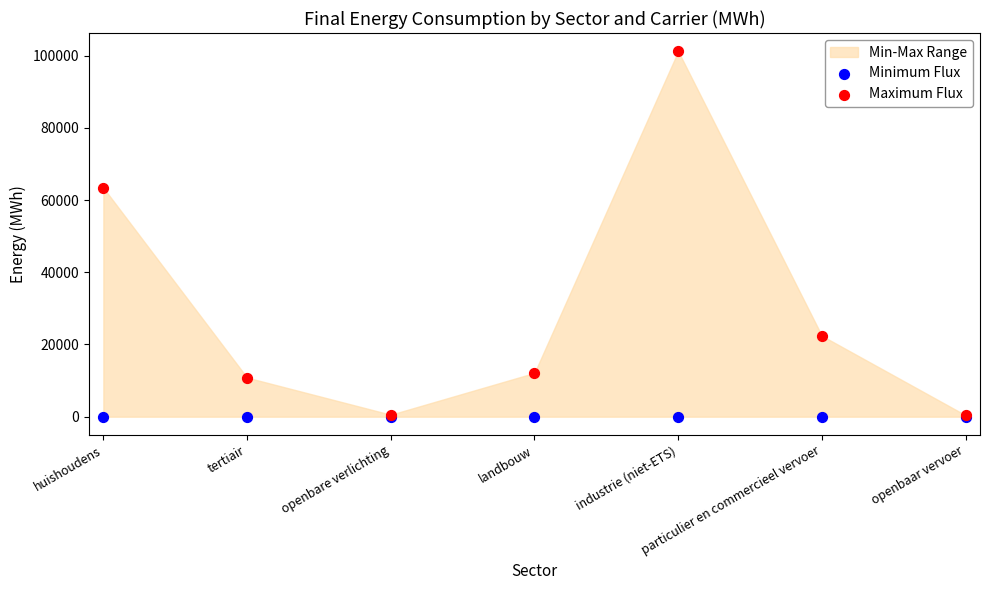

In the Maximum Flux series, what Y value is closest to 50800?

63402.4